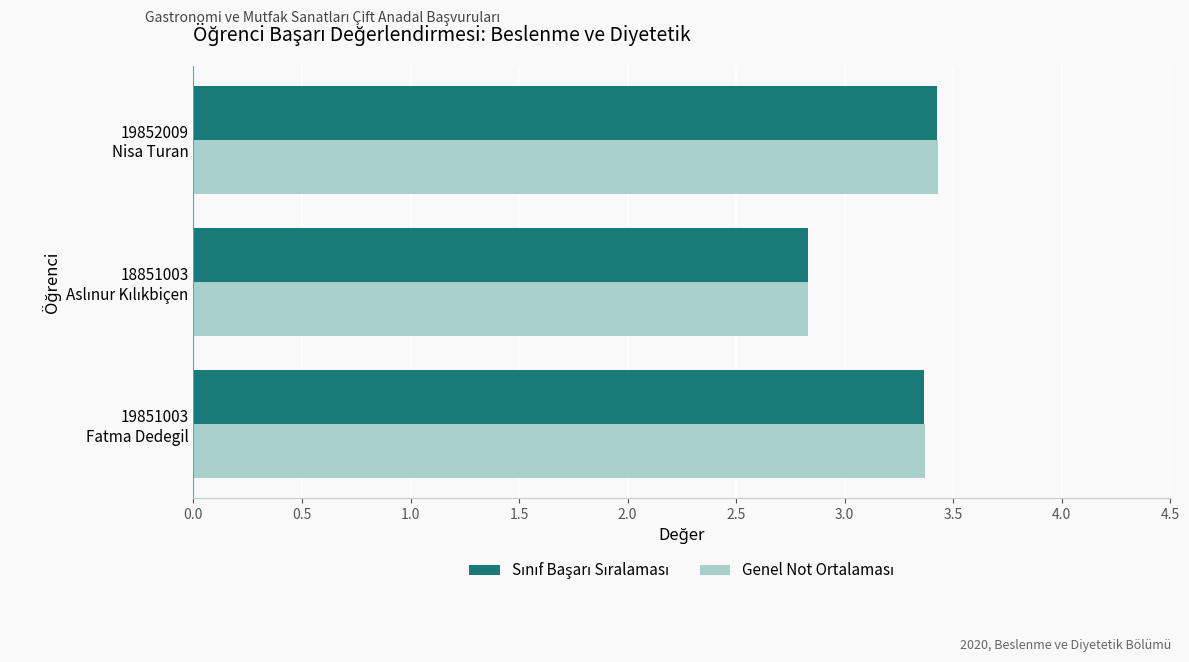

What is the smallest value displayed?

2.8